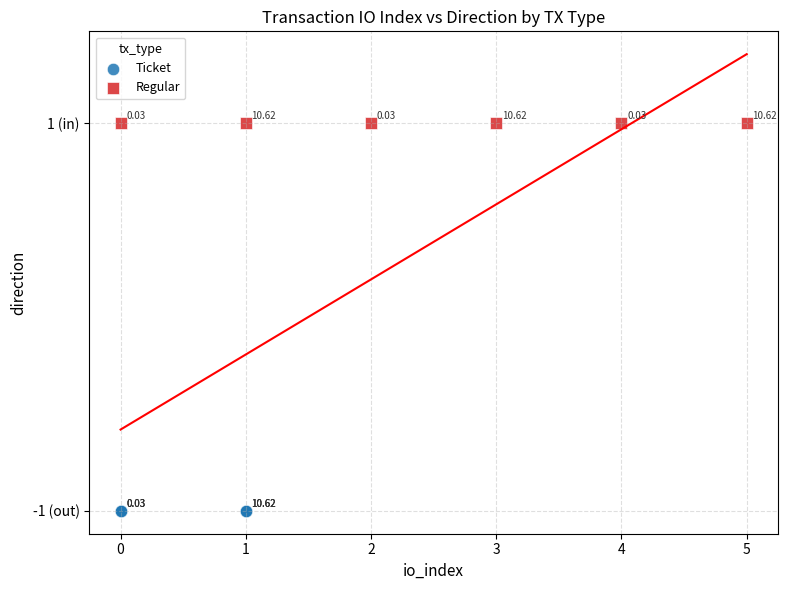

Which series reaches the maximum Y coordinate?

Regular